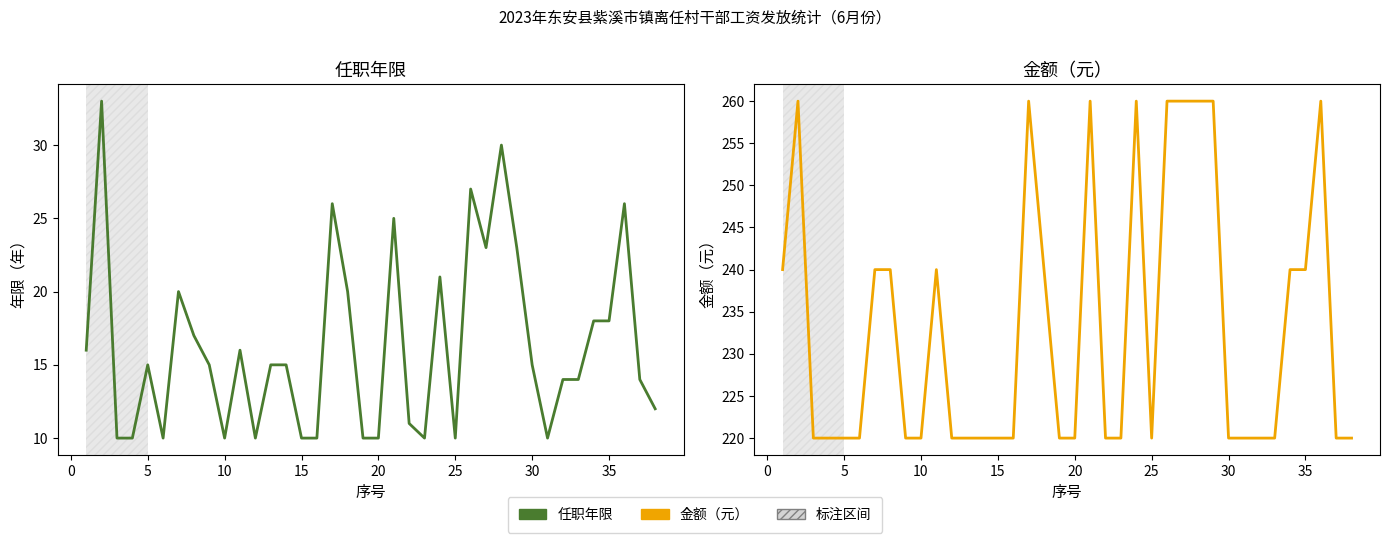

Rank the series by their average value, from lowest to highest.

任职年限, 金额（元）